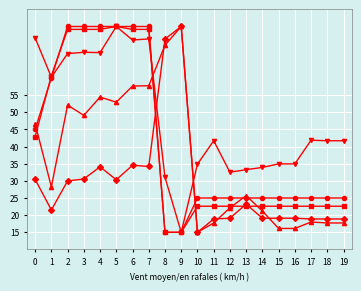

What is the spread (max minus min) of values at 19?

24.0